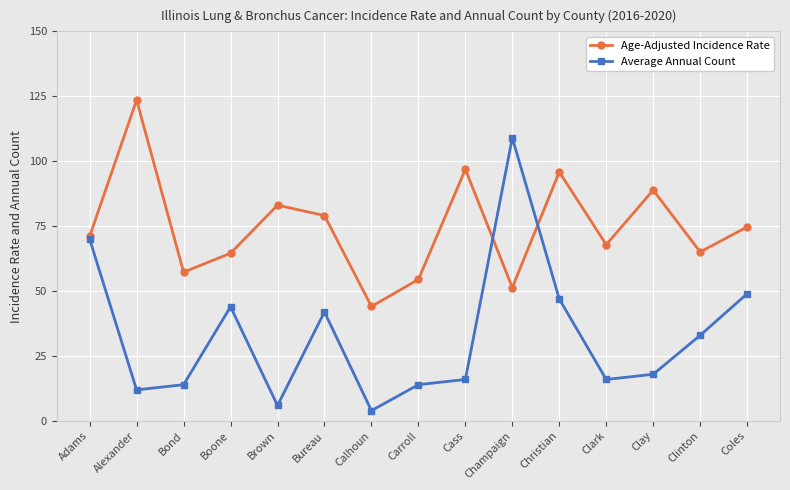

What position from the right is Clinton?

2